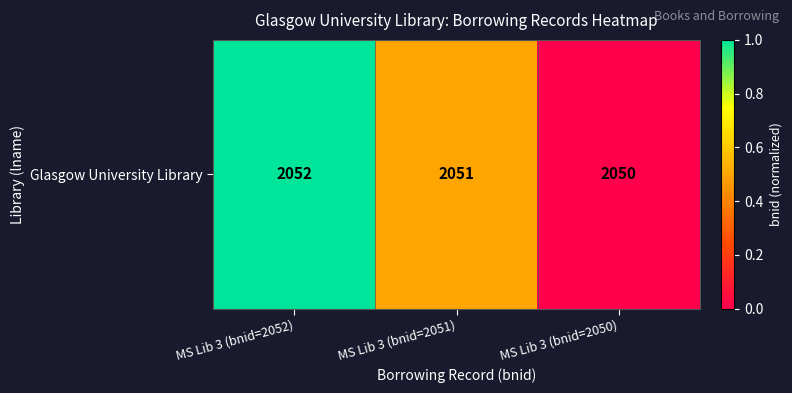

What is the difference between the maximum and minimum values?

1.0